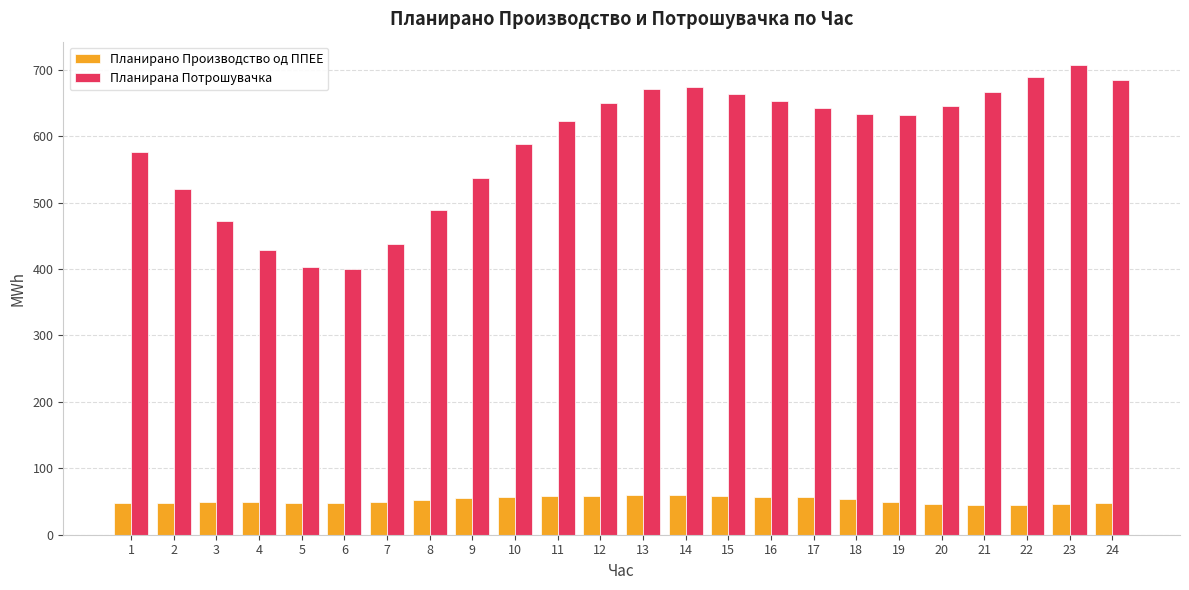

What is the maximum value for Планирана Потрошувачка?

707.0